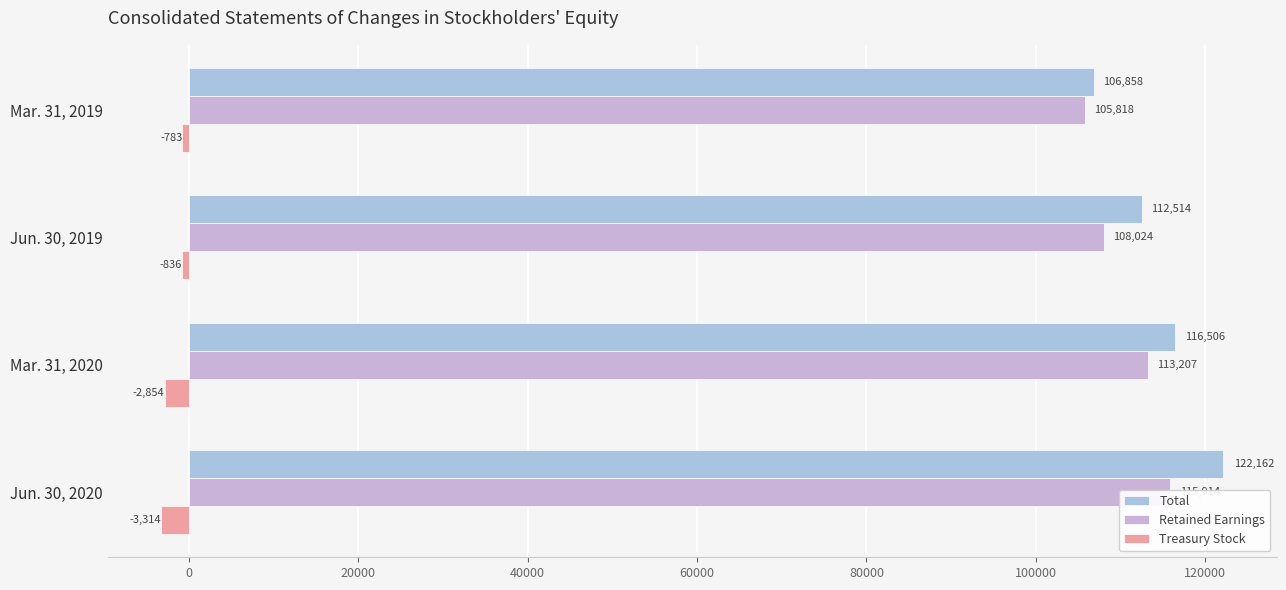

What is the value of the Retained Earnings bar at the 1st from the left?

105818